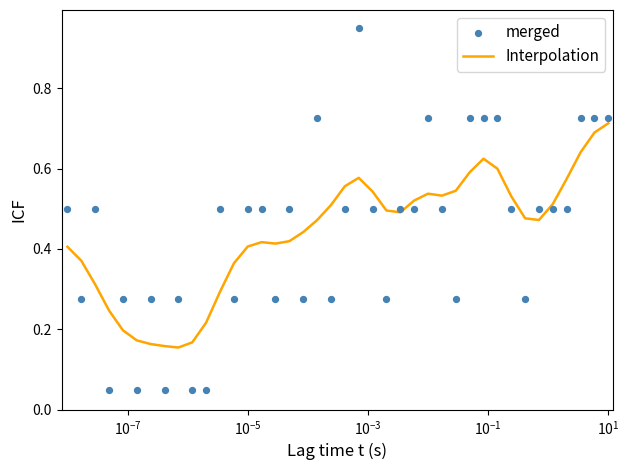

What are all the series names shown in the legend?

Interpolation, merged